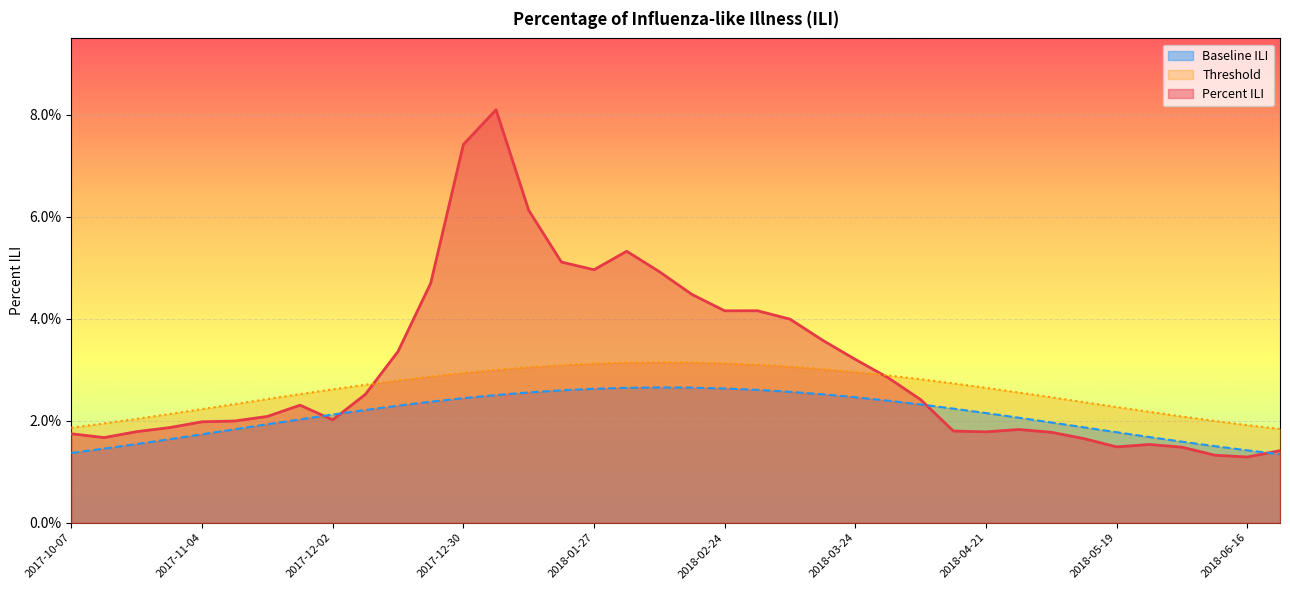

At which label is Threshold closest to 0?

2018-06-23